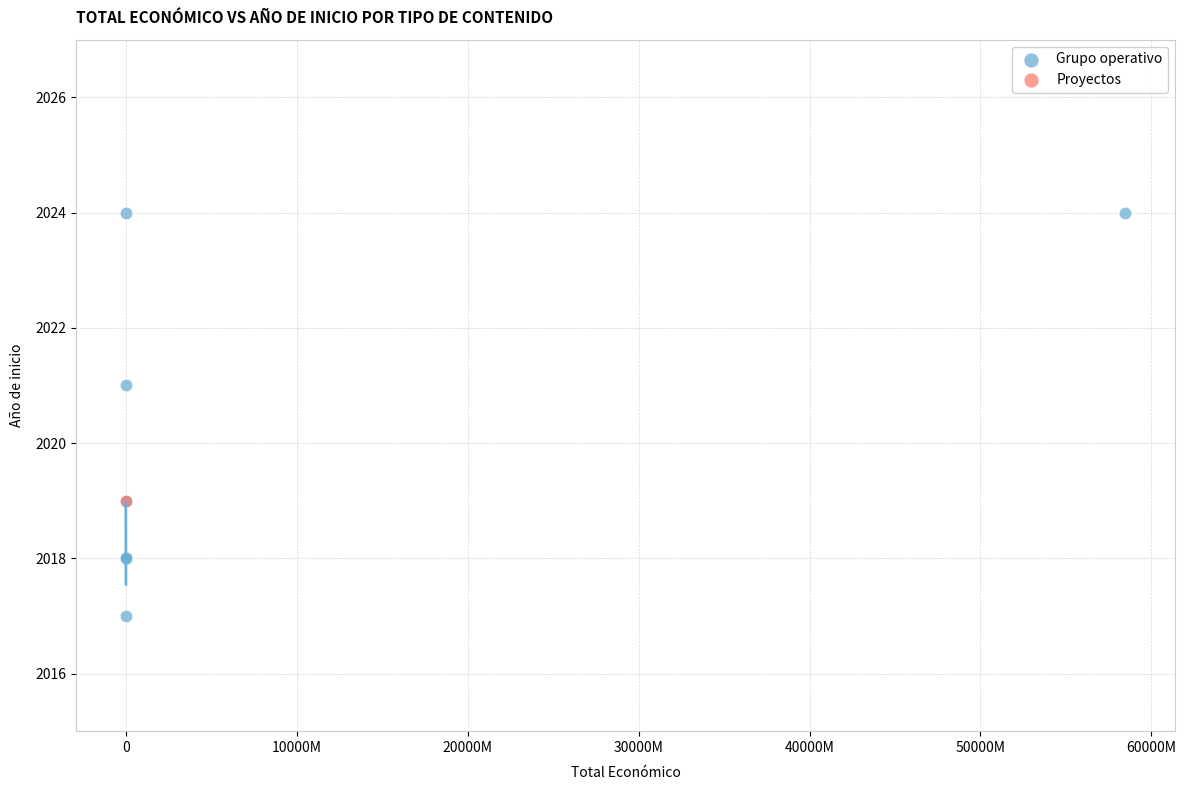

What are all the series names shown in the legend?

Grupo operativo, Proyectos